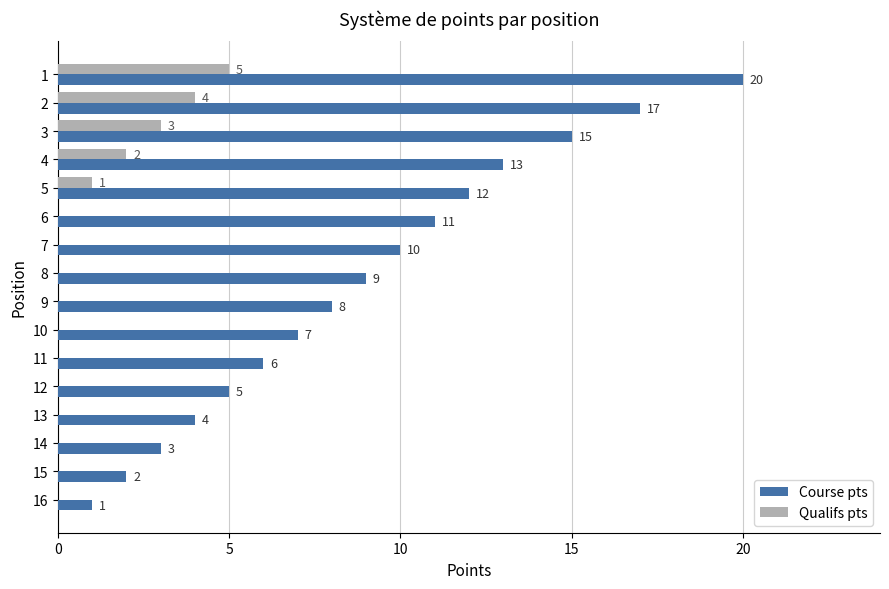

The Qualifs pts series shows 0 at 9. True or false?

True